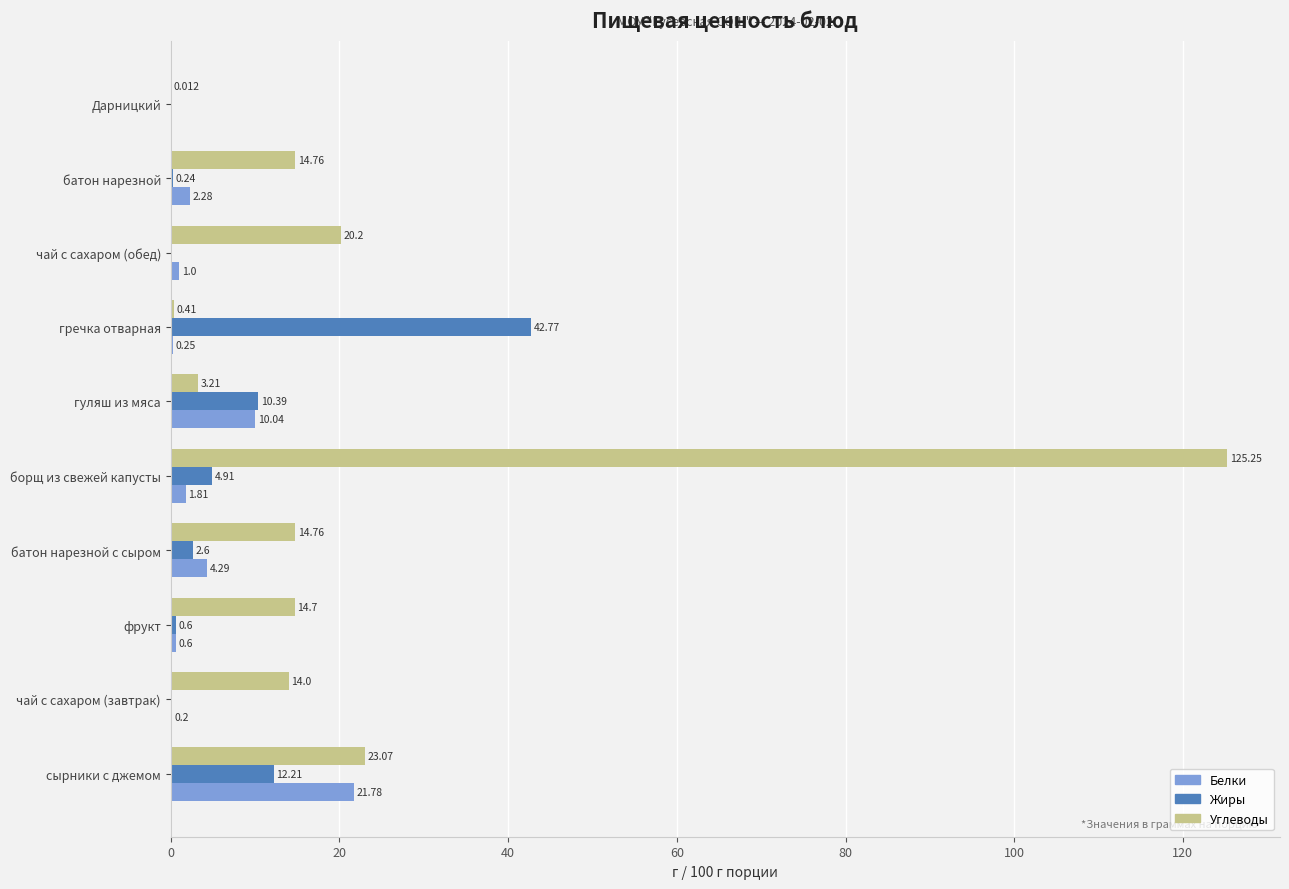

Where is Жиры nearest to the value 21?

сырники с джемом